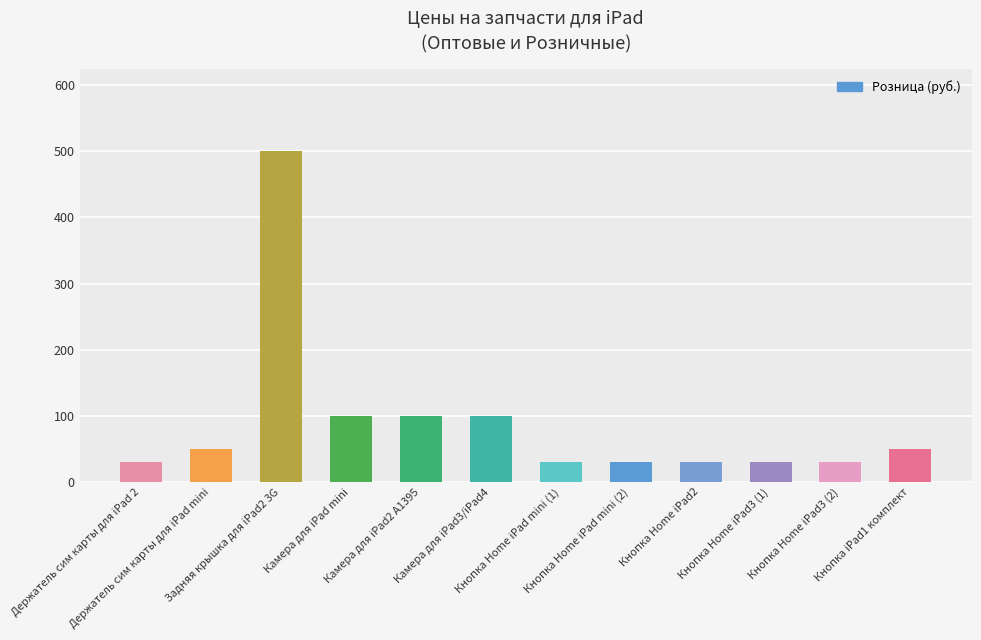

What is the greatest value displayed?

500